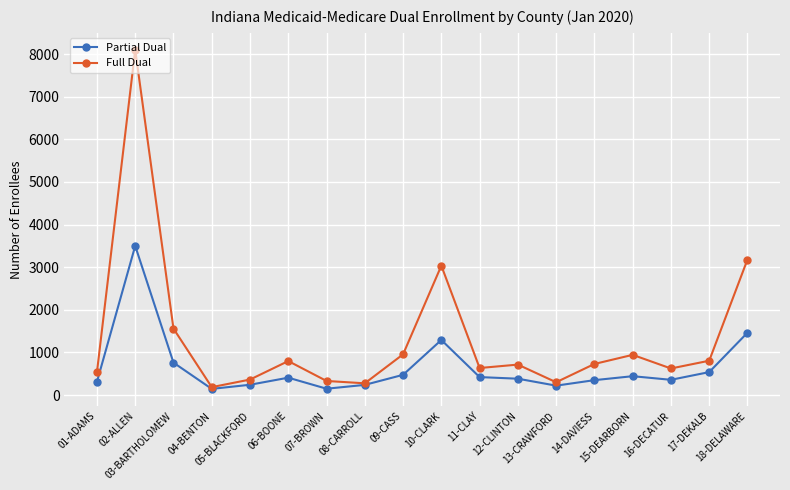

True or false: Full Dual has more than 2 points higher than both neighbors.

True